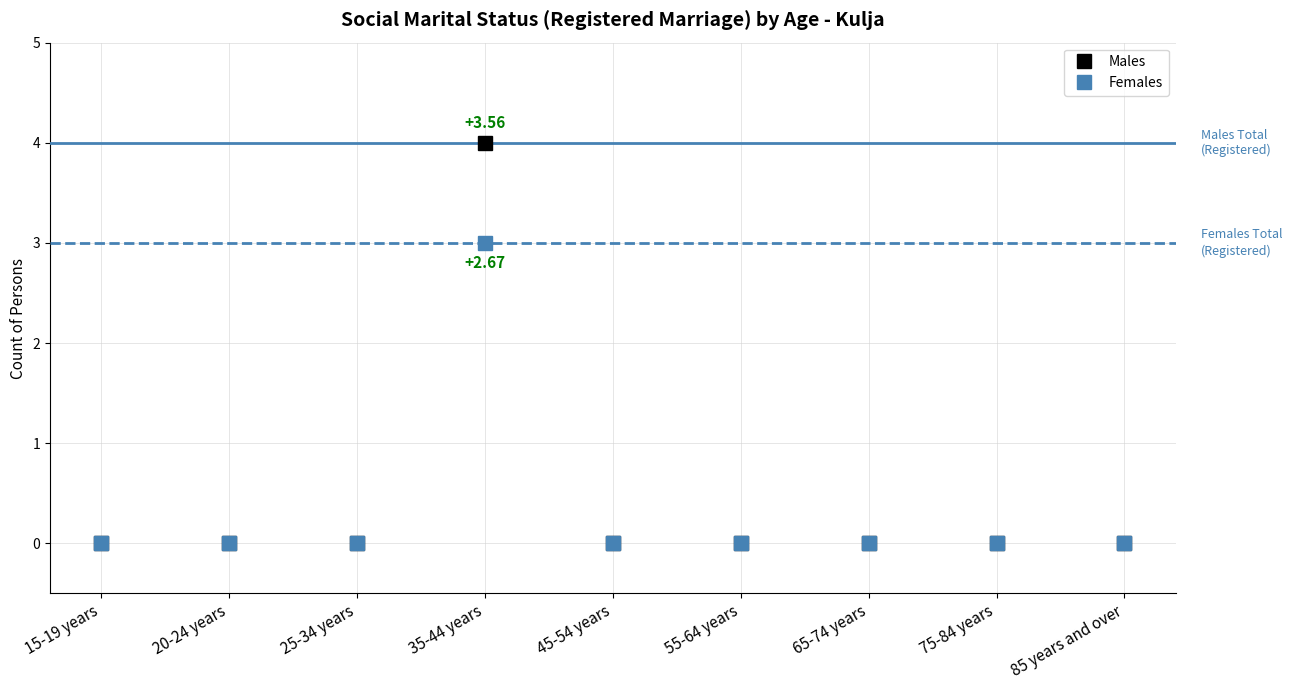

True or false: Females has more than 0 interior local peaks.

True